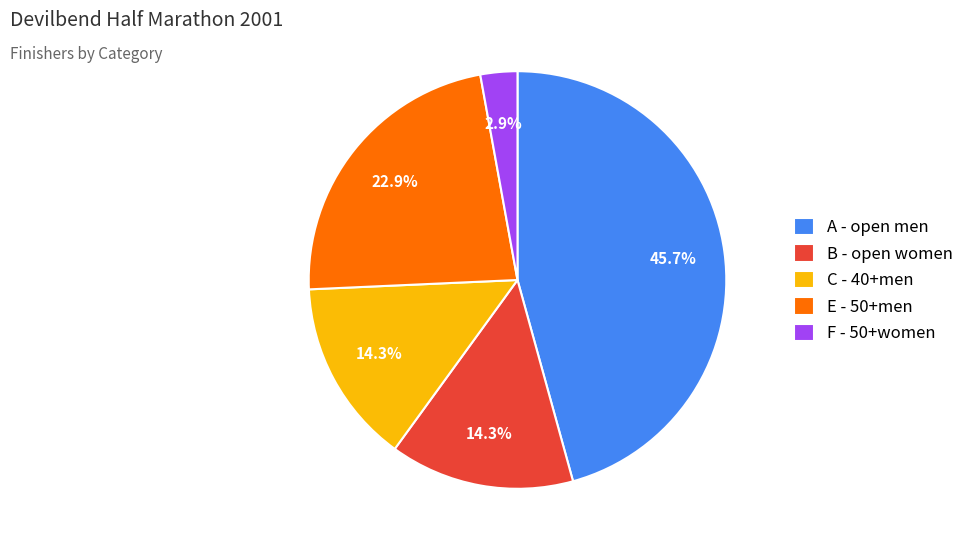

How much of the chart is everything except E - 50+men?

77.1%